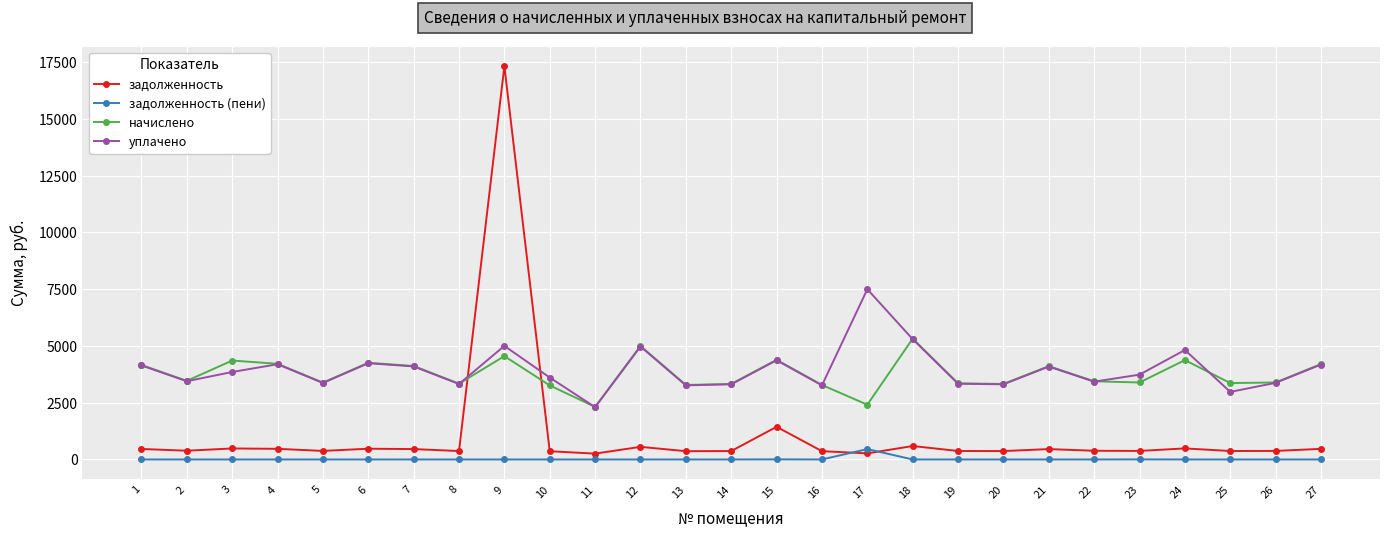

What are all the series names shown in the legend?

задолженность, задолженность (пени), начислено, уплачено